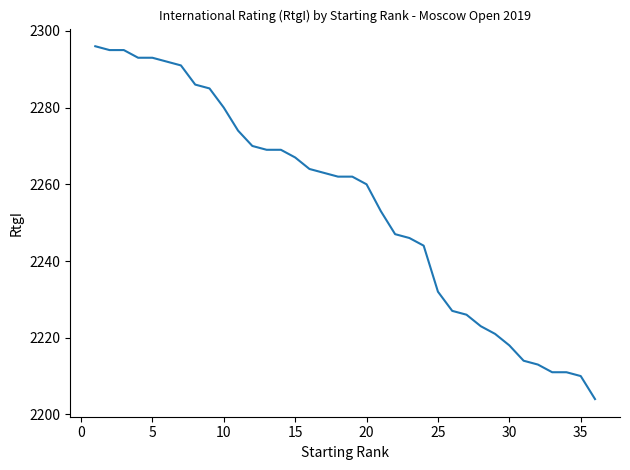

What is the difference between the maximum and minimum values?

92